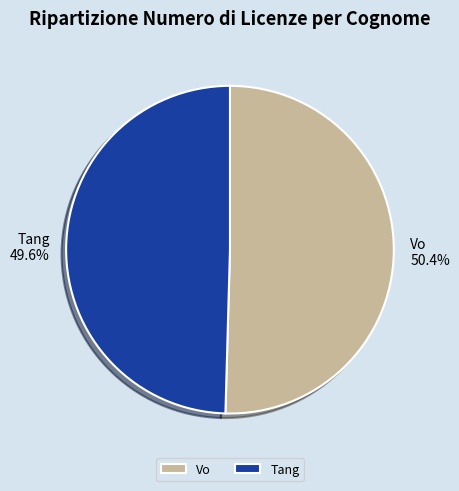

Is there any slice that represents more than half of the pie?

Yes